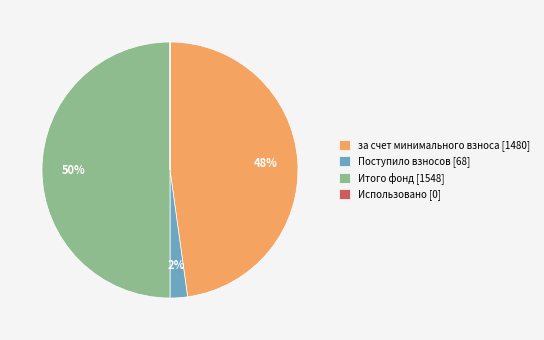

To the nearest percent, what is the difference between the largest and smallest slice percentages?

50%